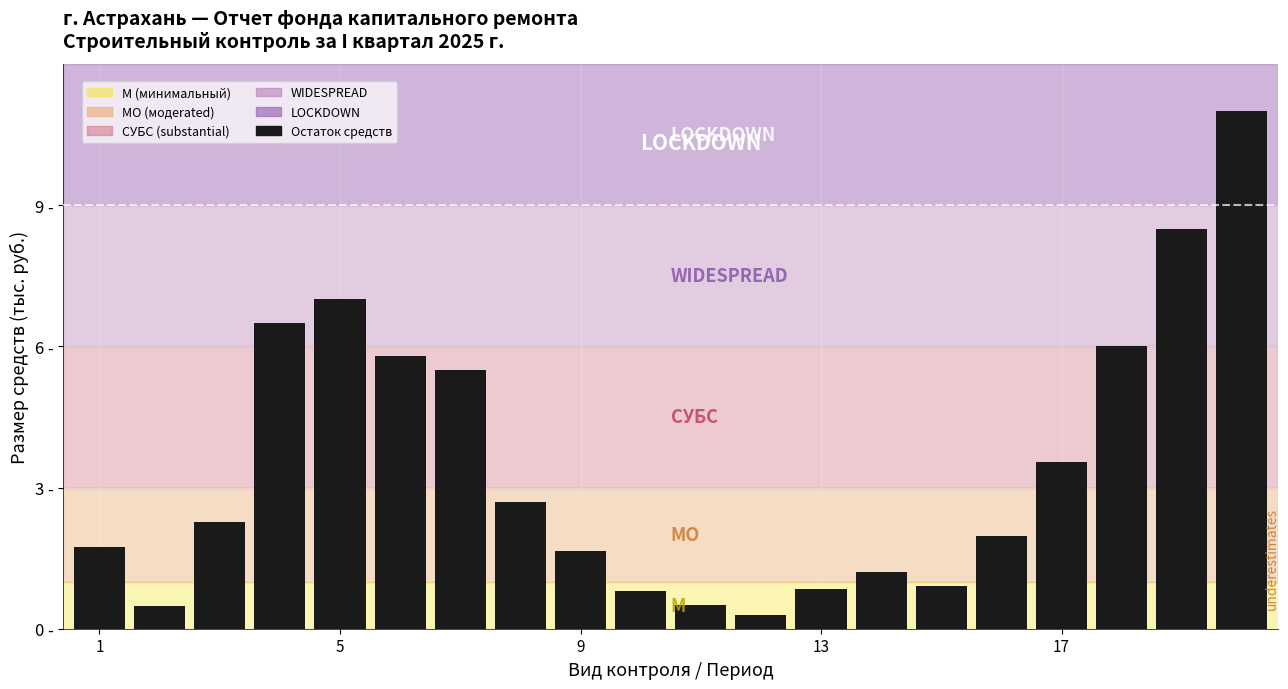

What is the average value?

3.5